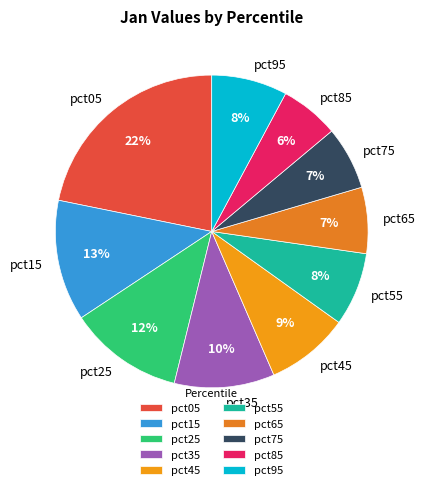

Which category has the biggest portion of the pie?

pct05